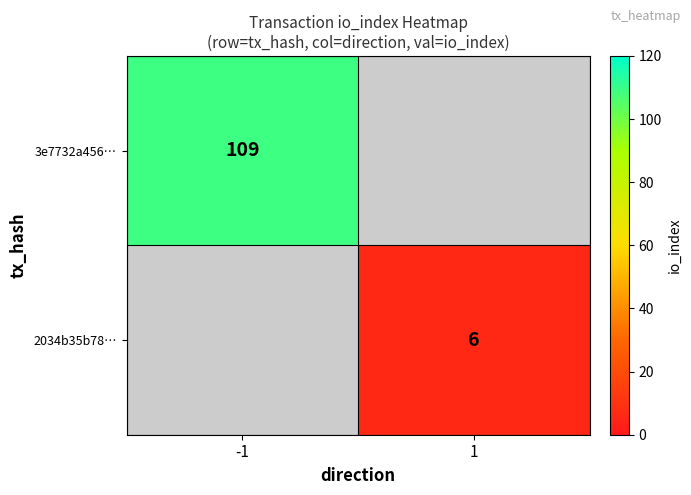

Is it true that 3e7732a456… equals 109 at -1?

True